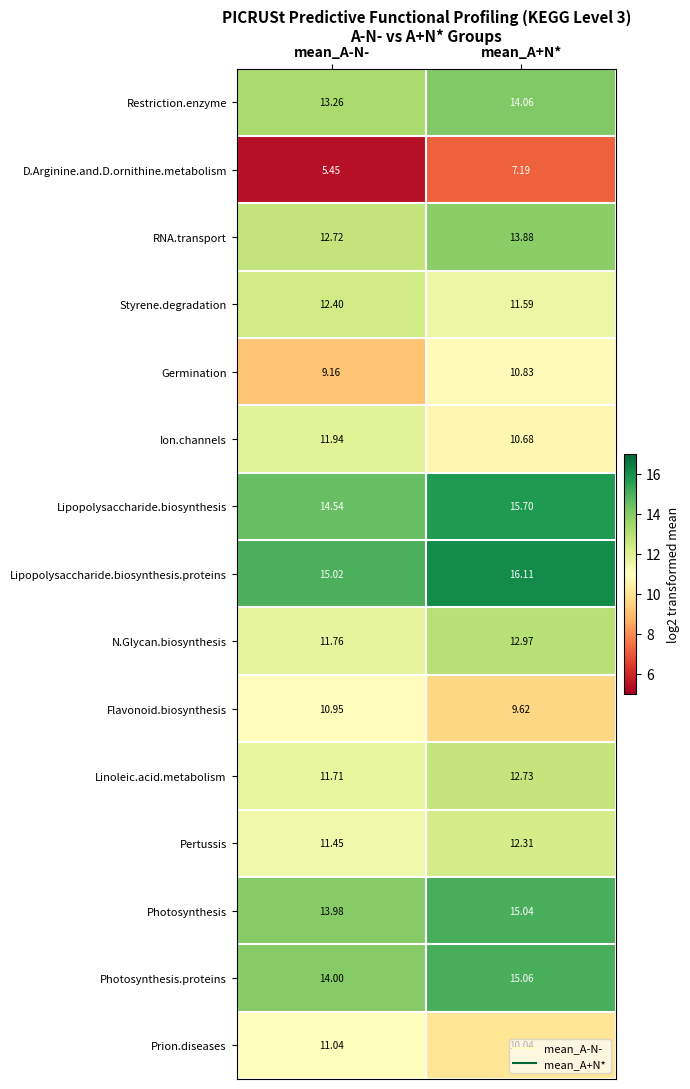

Which series has the largest total across all categories?

Lipopolysaccharide.biosynthesis.proteins